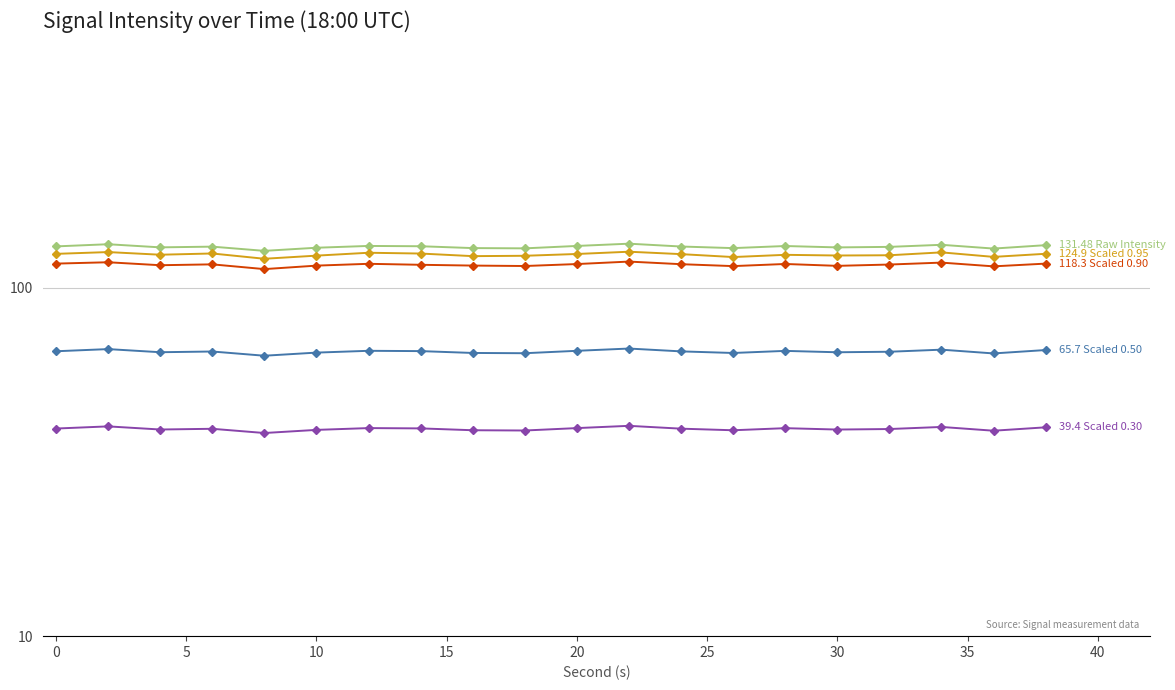

What is the highest value of the 124.9 Scaled 0.95 series?

126.9